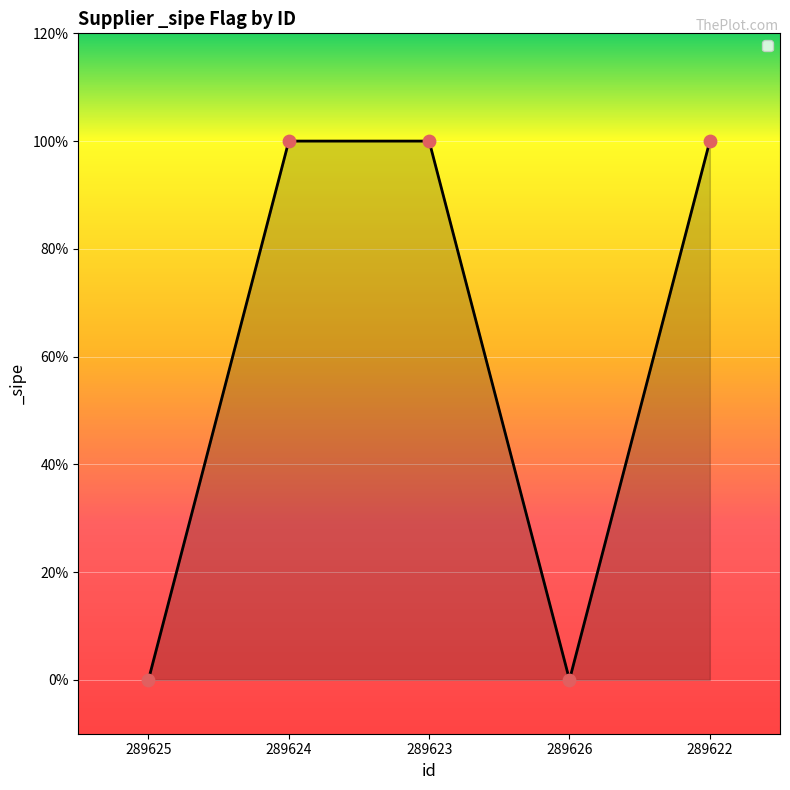

What is the change in value from 289625 to 289623?

+1